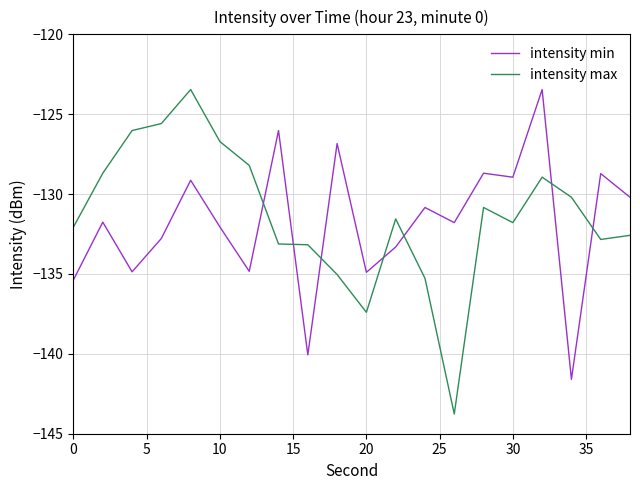

How many values in the intensity min series exceed -131?

9